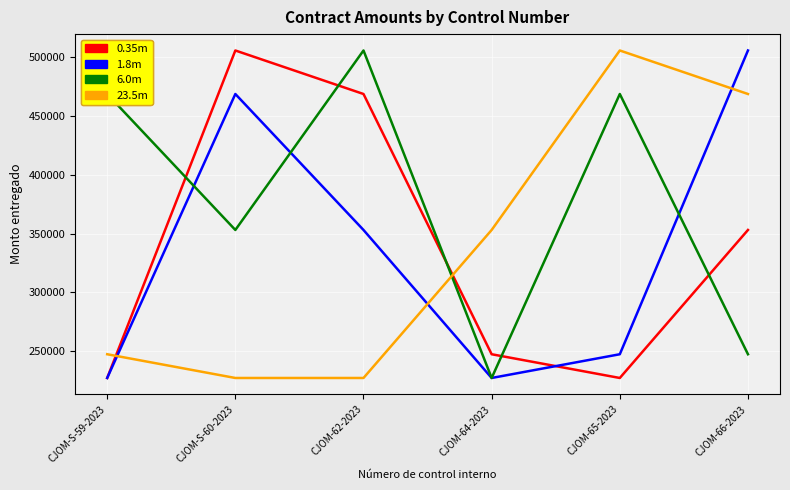

What position from the right is CJOM-S-59-2023?

6